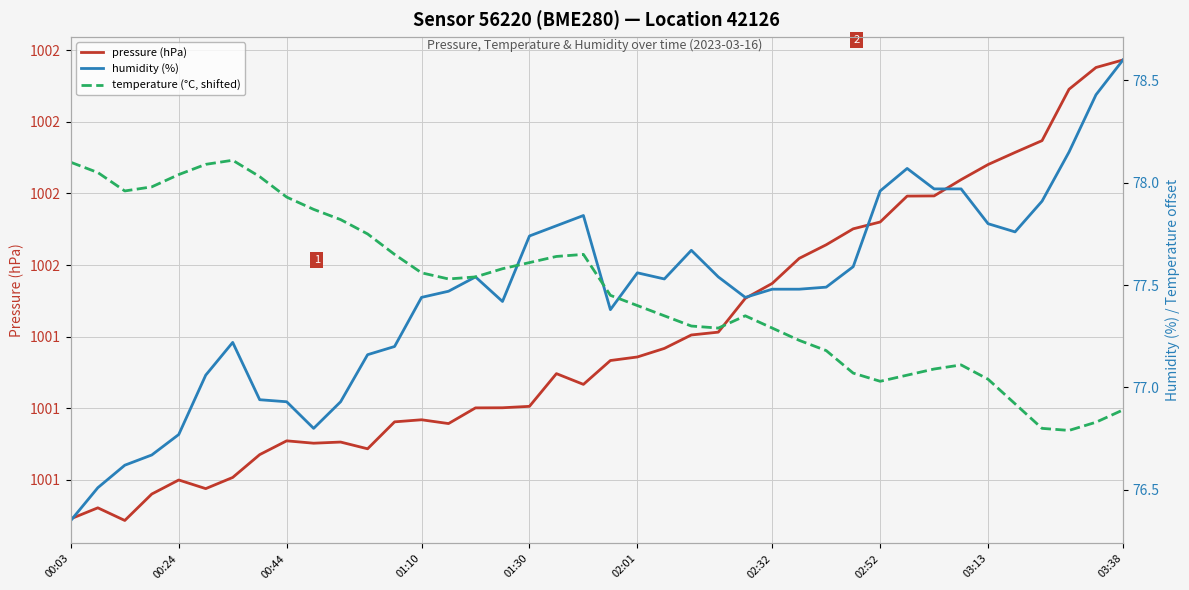

Reading left to right, list all the values displayed in this chart.

pressure (hPa): 1000.9	1000.9	1000.9	1001.0	1001.0	1001.0	1001.0	1001.1	1001.1	1001.1	1001.1	1001.1	1001.2	1001.2	1001.2	1001.2	1001.2	1001.2	1001.3	1001.3	1001.3	1001.3	1001.4	1001.4	1001.4	1001.5	1001.5	1001.6	1001.7	1001.7	1001.7	1001.8	1001.8	1001.8	1001.9	1001.9	1001.9	1002.1	1002.2	1002.2
humidity (%): 76.3	76.5	76.6	76.7	76.8	77.1	77.2	76.9	76.9	76.8	76.9	77.2	77.2	77.4	77.5	77.5	77.4	77.7	77.8	77.8	77.4	77.6	77.5	77.7	77.5	77.4	77.5	77.5	77.5	77.6	78.0	78.1	78.0	78.0	77.8	77.8	77.9	78.2	78.4	78.6
temperature (°C, shifted): 78.1	78.0	78.0	78.0	78.0	78.1	78.1	78.0	77.9	77.9	77.8	77.8	77.7	77.6	77.5	77.5	77.6	77.6	77.6	77.7	77.5	77.4	77.3	77.3	77.3	77.3	77.3	77.2	77.2	77.1	77.0	77.1	77.1	77.1	77.0	76.9	76.8	76.8	76.8	76.9